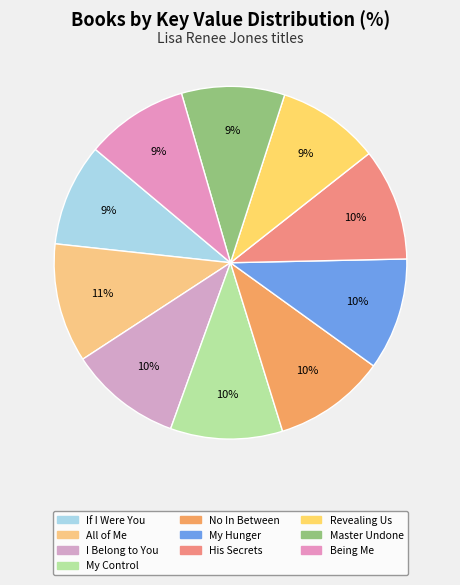

Count the number of slices in the pie.

10